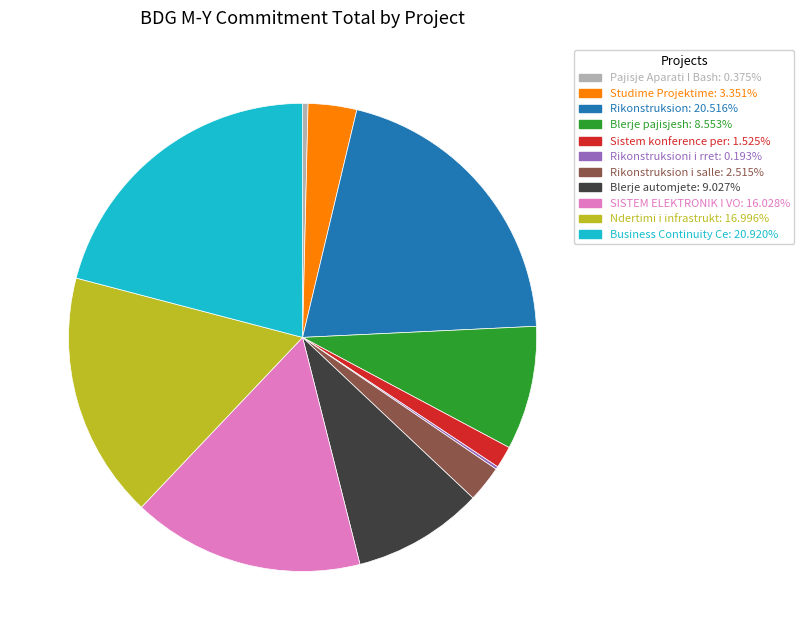

Does Sistem konference per: 1.525% represent more than half of the total?

No